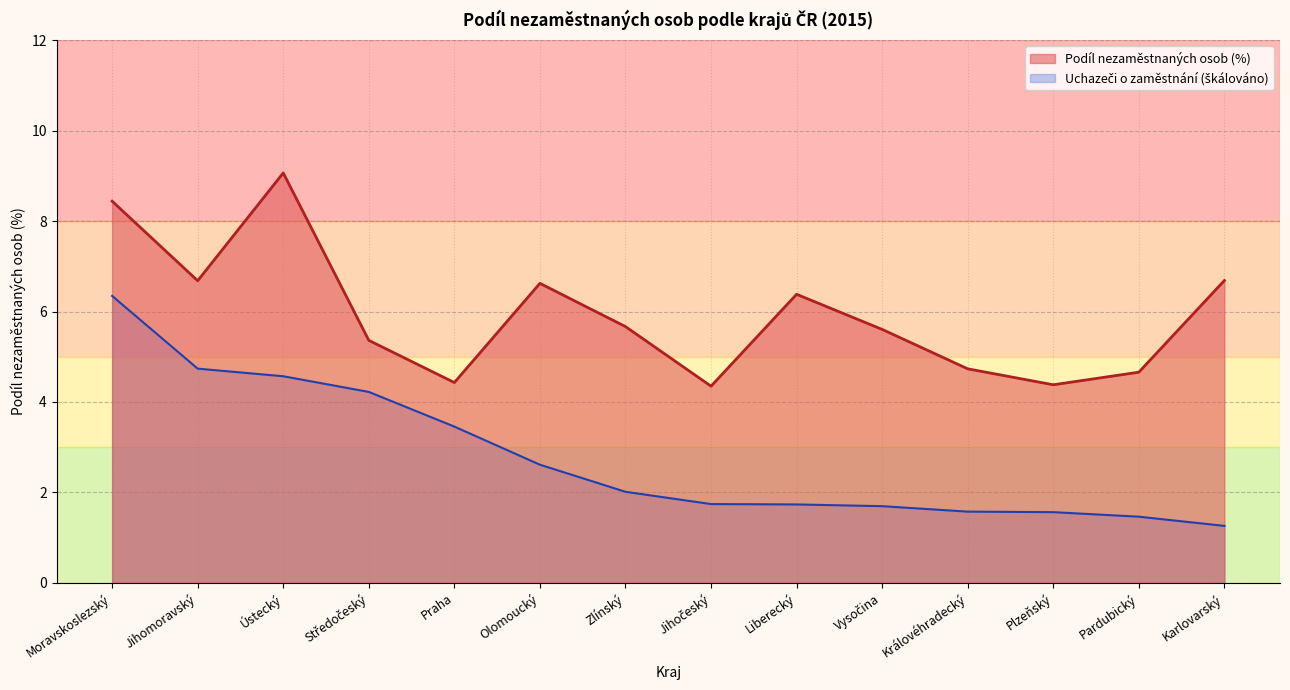

Where does the Podíl nezaměstnaných osob (%) series first go above 5?

Moravskoslezský